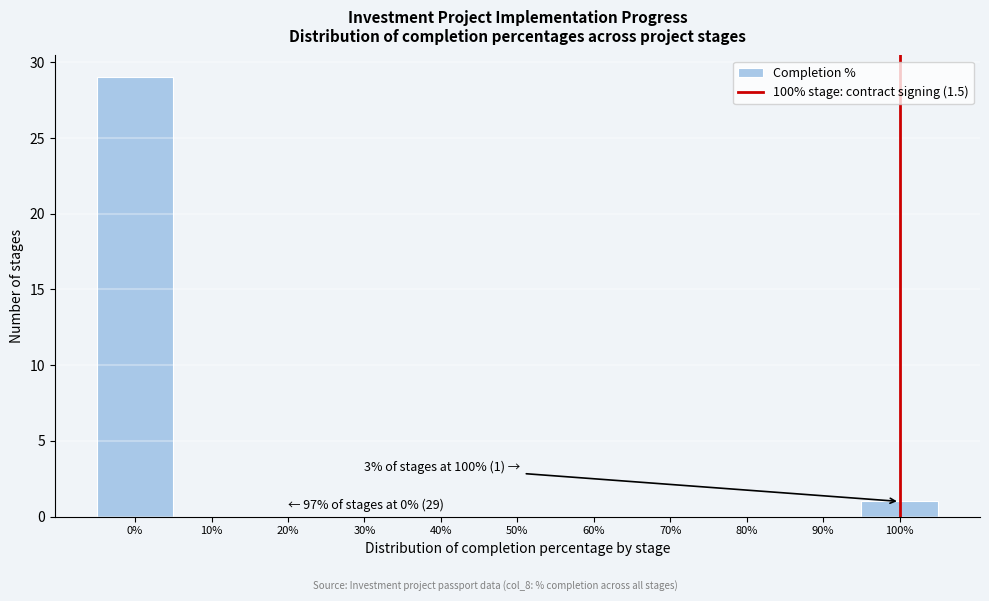

Over which range of the x-axis is the bar tallest?

-5 to 5